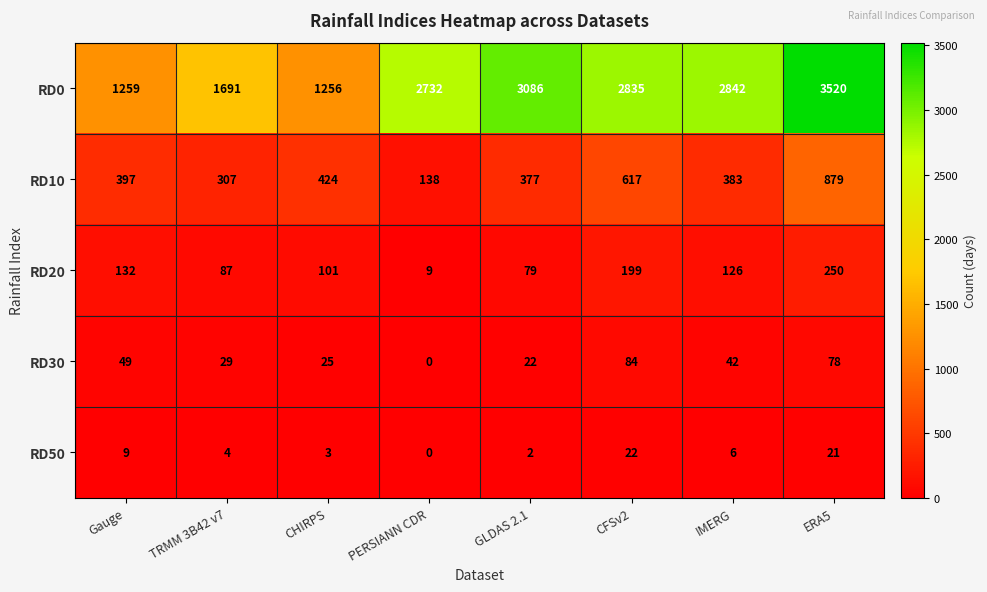

Between PERSIANN CDR and GLDAS 2.1, which series saw the biggest shift?

RD0